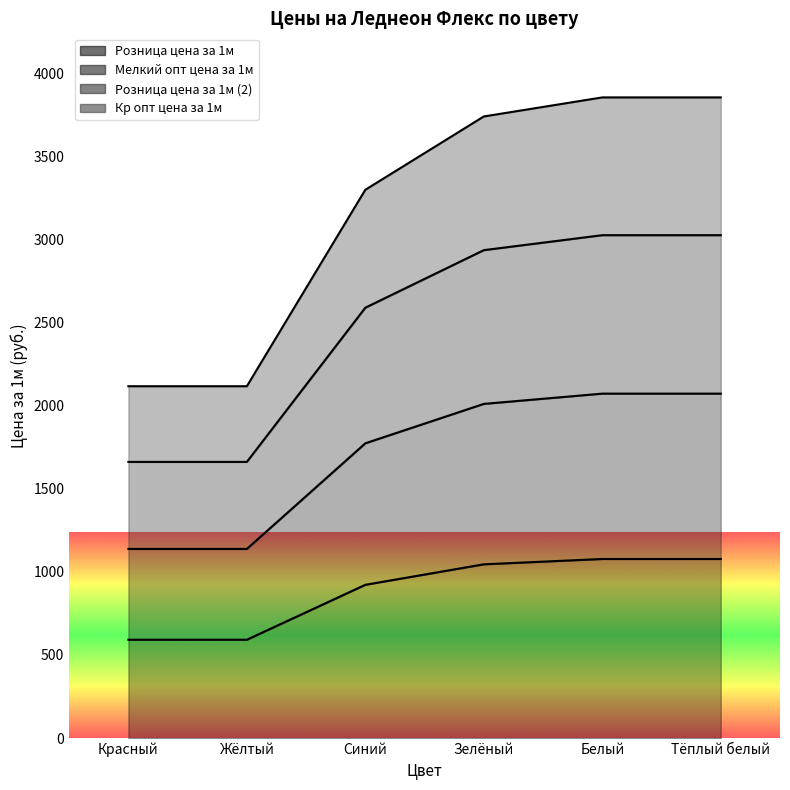

What value does the Розница цена за 1м (2) series have at Жёлтый?

1662.1